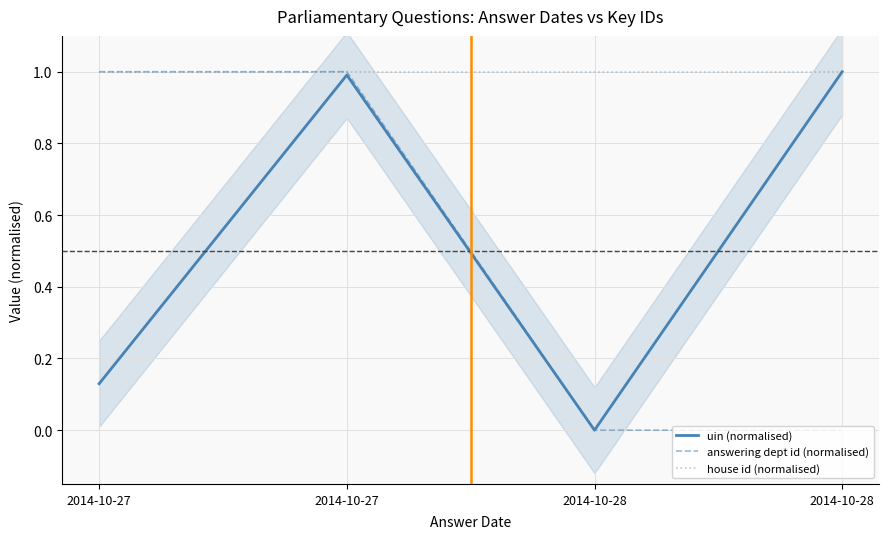

True or false: house id (normalised) and uin (normalised) intersect in this chart.

False